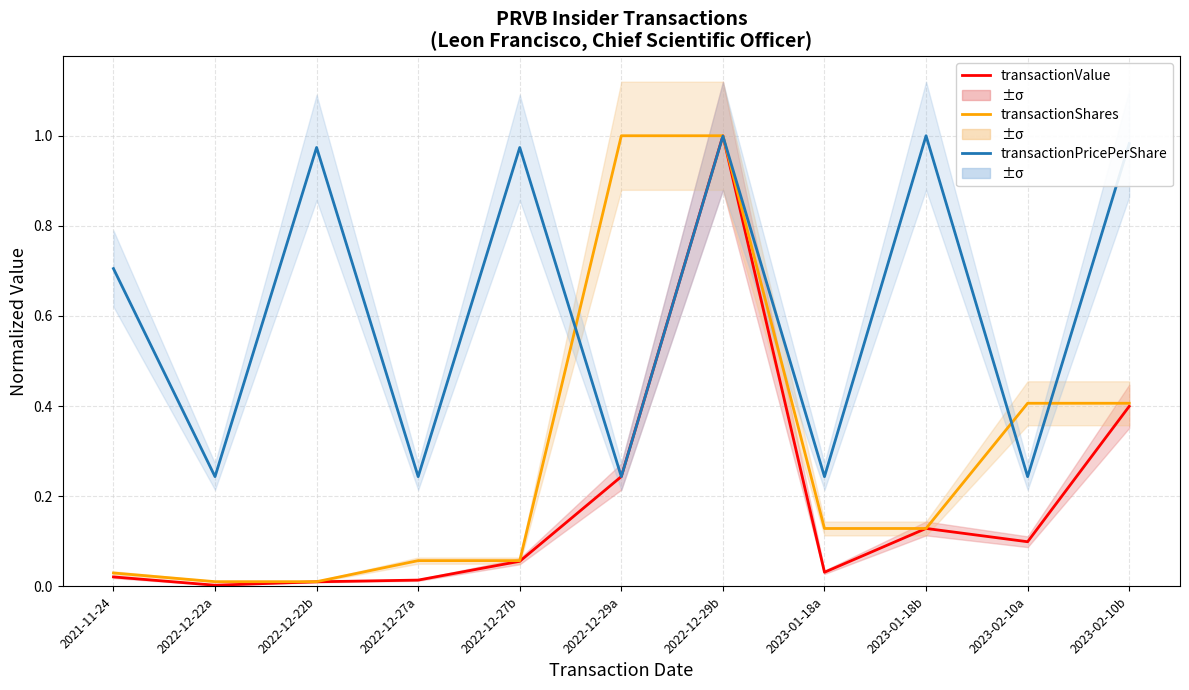

Reading left to right, list all the values displayed in this chart.

transactionValue: 2021-11-24=0.0	2022-12-22a=0.0	2022-12-22b=0.0	2022-12-27a=0.0	2022-12-27b=0.1	2022-12-29a=0.2	2022-12-29b=1.0	2023-01-18a=0.0	2023-01-18b=0.1	2023-02-10a=0.1	2023-02-10b=0.4
transactionShares: 2021-11-24=0.0	2022-12-22a=0.0	2022-12-22b=0.0	2022-12-27a=0.1	2022-12-27b=0.1	2022-12-29a=1.0	2022-12-29b=1.0	2023-01-18a=0.1	2023-01-18b=0.1	2023-02-10a=0.4	2023-02-10b=0.4
transactionPricePerShare: 2021-11-24=0.7	2022-12-22a=0.2	2022-12-22b=1.0	2022-12-27a=0.2	2022-12-27b=1.0	2022-12-29a=0.2	2022-12-29b=1.0	2023-01-18a=0.2	2023-01-18b=1.0	2023-02-10a=0.2	2023-02-10b=1.0